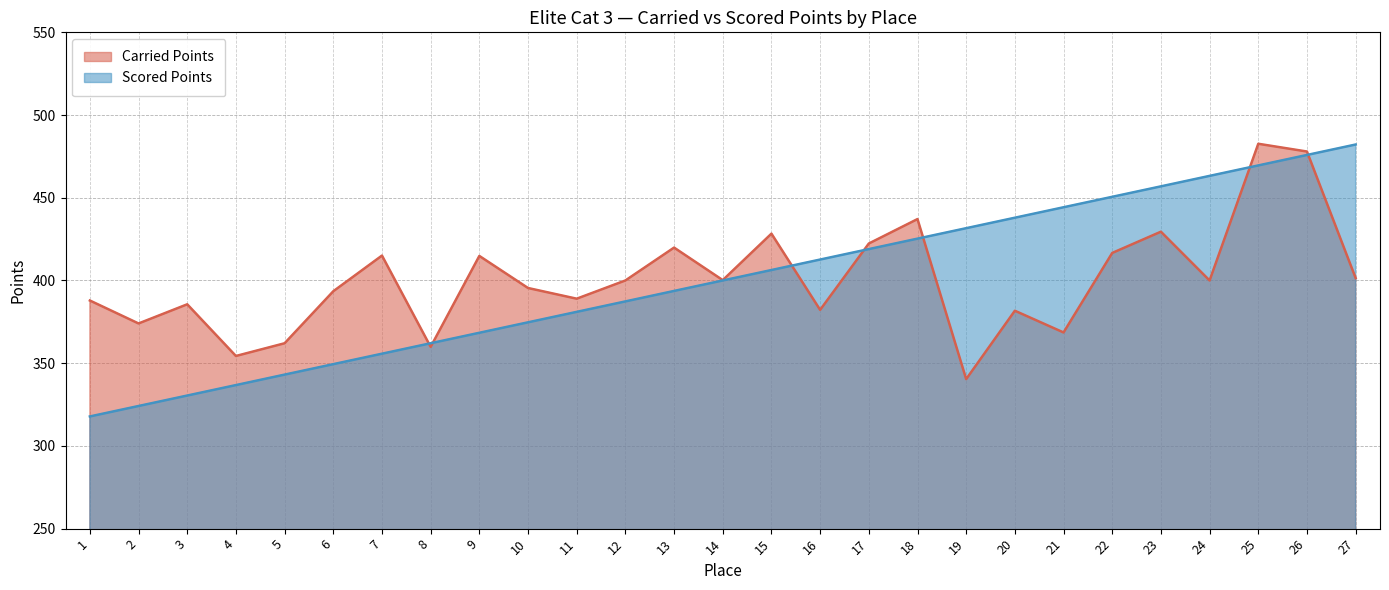

At which category is the sum across all series the highest?

26